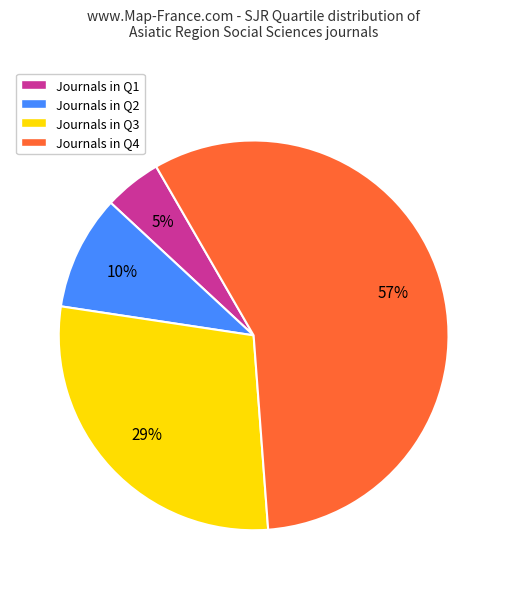

To the nearest percent, what is the average slice percentage?

25%